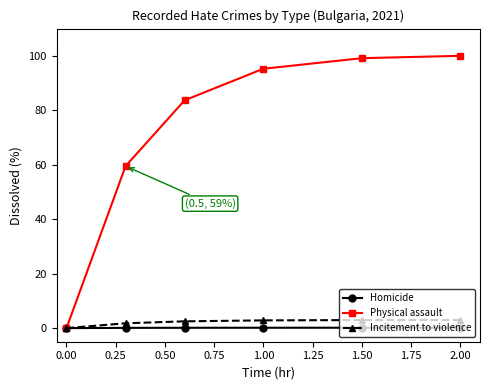

What is the sum of all Physical assault values?

437.6